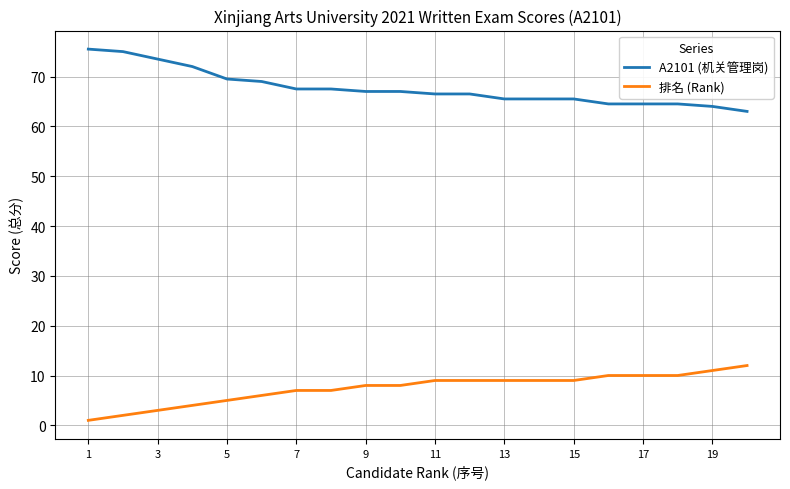

Does the chart display data point markers on the line(s)?

No